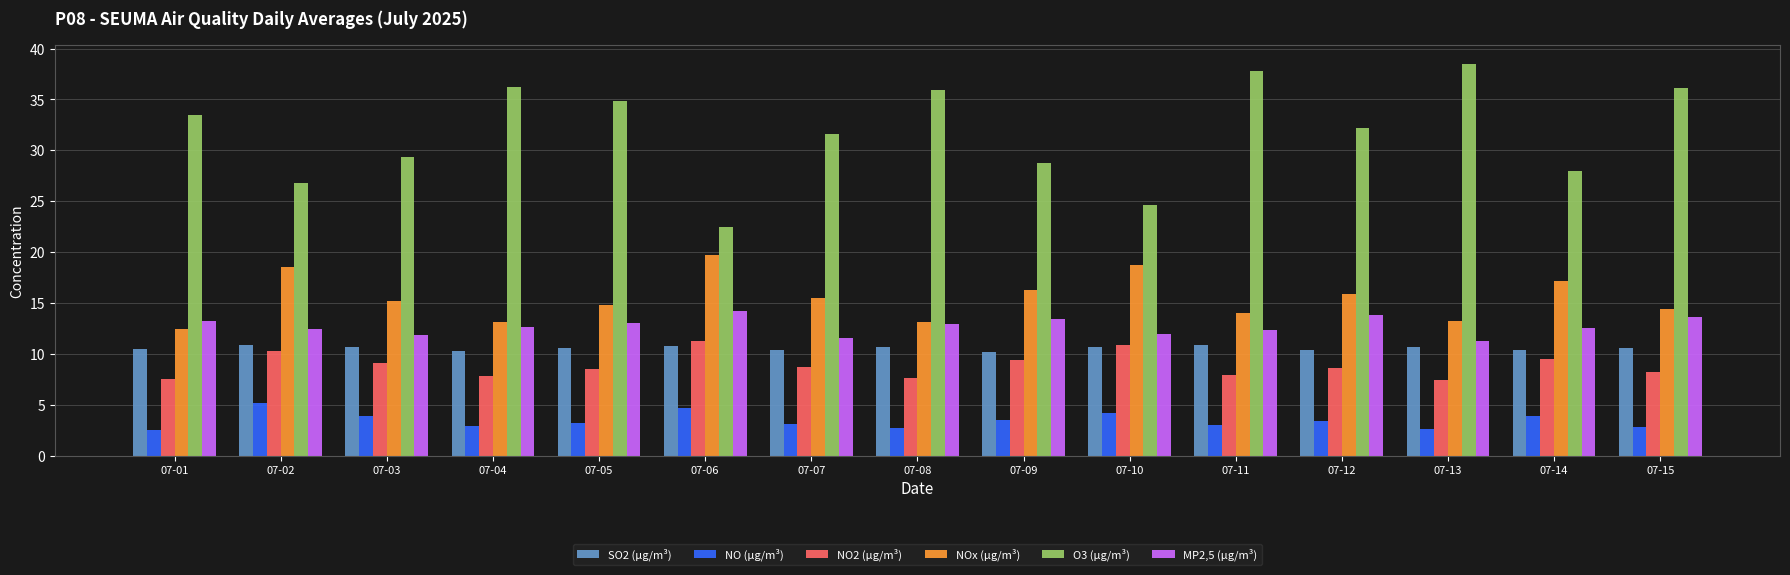

How many values in the NOx (µg/m³) series are below 15?

7